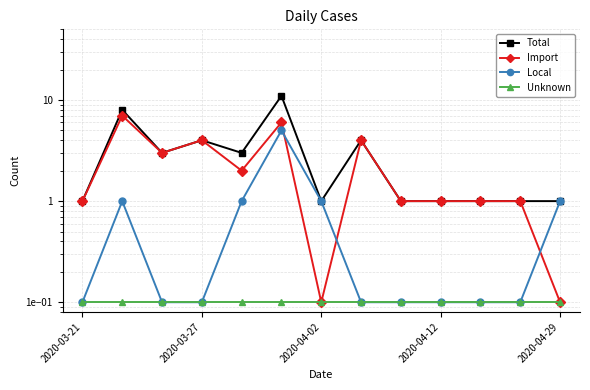

Reading right to left, extract all data points from this chart.

Total: 1.0	1.0	1.0	1.0	1.0	4.0	1.0	11.0	3.0	4.0	3.0	8.0	1.0
Import: 0.1	1.0	1.0	1.0	1.0	4.0	0.1	6.0	2.0	4.0	3.0	7.0	1.0
Local: 1.0	0.1	0.1	0.1	0.1	0.1	1.0	5.0	1.0	0.1	0.1	1.0	0.1
Unknown: 0.1	0.1	0.1	0.1	0.1	0.1	0.1	0.1	0.1	0.1	0.1	0.1	0.1